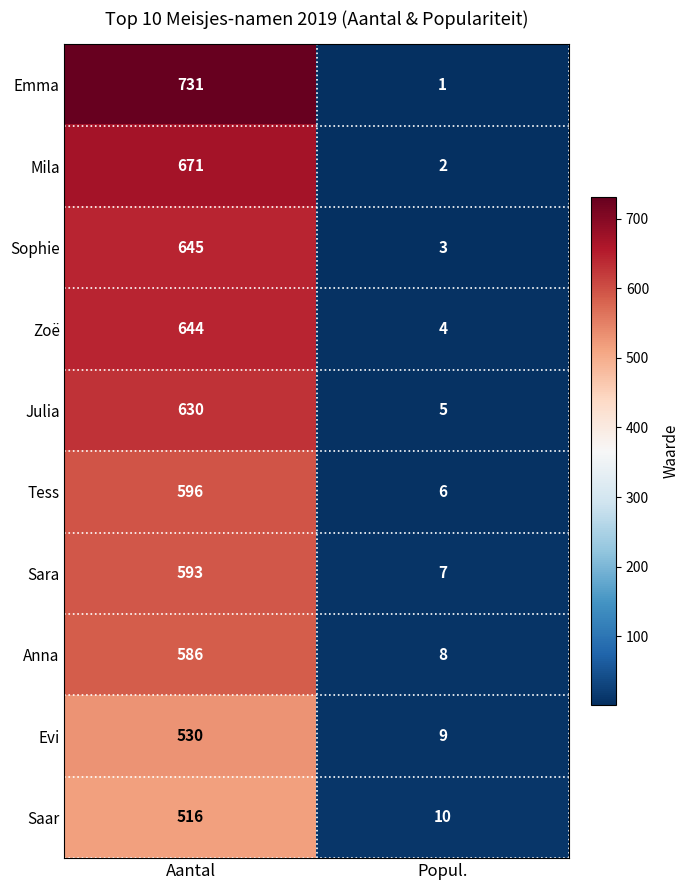

Which category has the highest value across all series?

Aantal